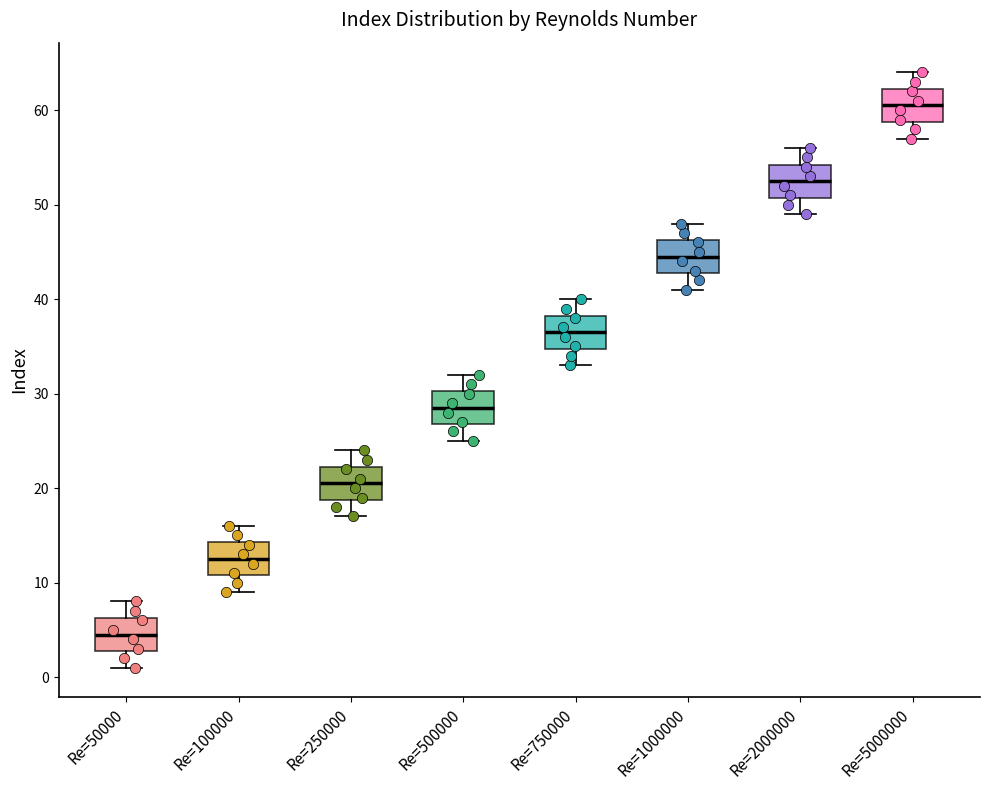

Reading left to right, read every box against the y-axis: the position of its median line, the range the box covers, and the ends of its whiskers. The values are not printed on the chart, so give them approximately, as read against the axis.

Re=50000: median 5, box 3 to 6, whiskers 1 to 8
Re=100000: median 13, box 11 to 14, whiskers 9 to 16
Re=250000: median 21, box 19 to 22, whiskers 17 to 24
Re=500000: median 29, box 27 to 30, whiskers 25 to 32
Re=750000: median 37, box 35 to 38, whiskers 33 to 40
Re=1000000: median 45, box 43 to 46, whiskers 41 to 48
Re=2000000: median 53, box 51 to 54, whiskers 49 to 56
Re=5000000: median 61, box 59 to 62, whiskers 57 to 64